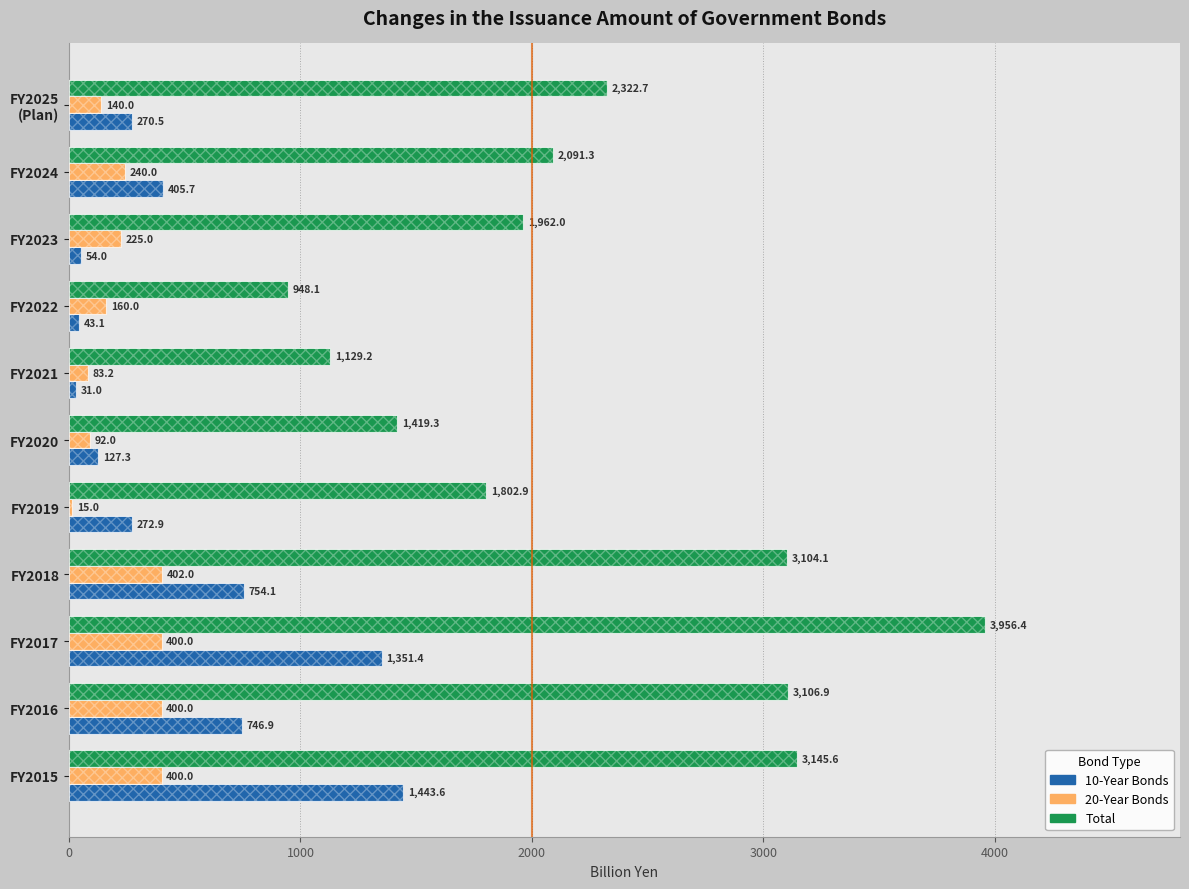

What position from the left is FY2025 (Plan)?

11